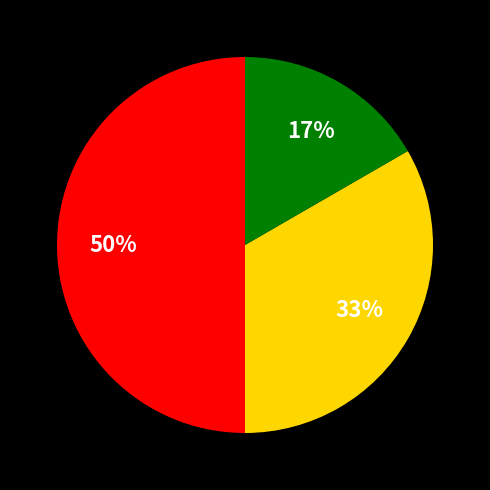

To the nearest percent, what is the difference between the largest and smallest slice percentages?

33%